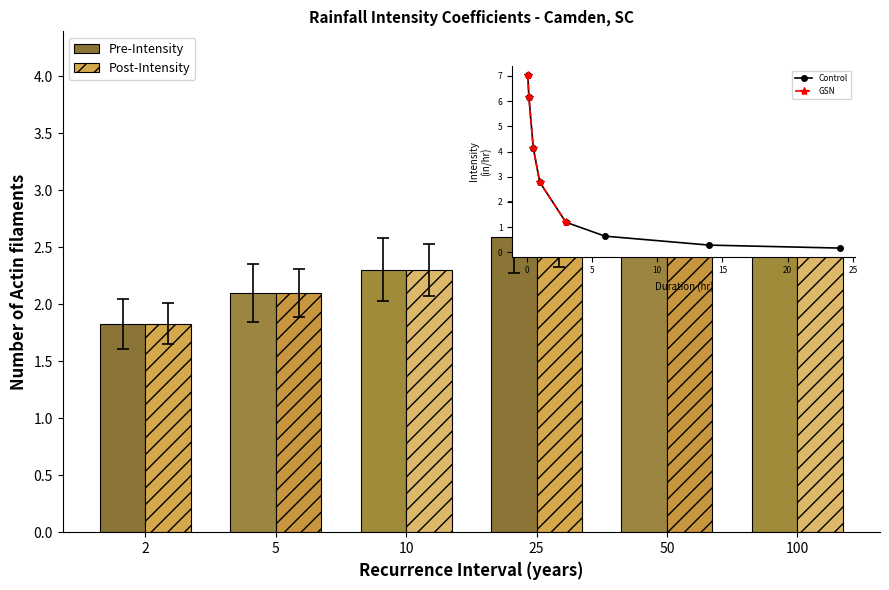

What is the value of the Post-Intensity bar at the 4th from the left?

2.6